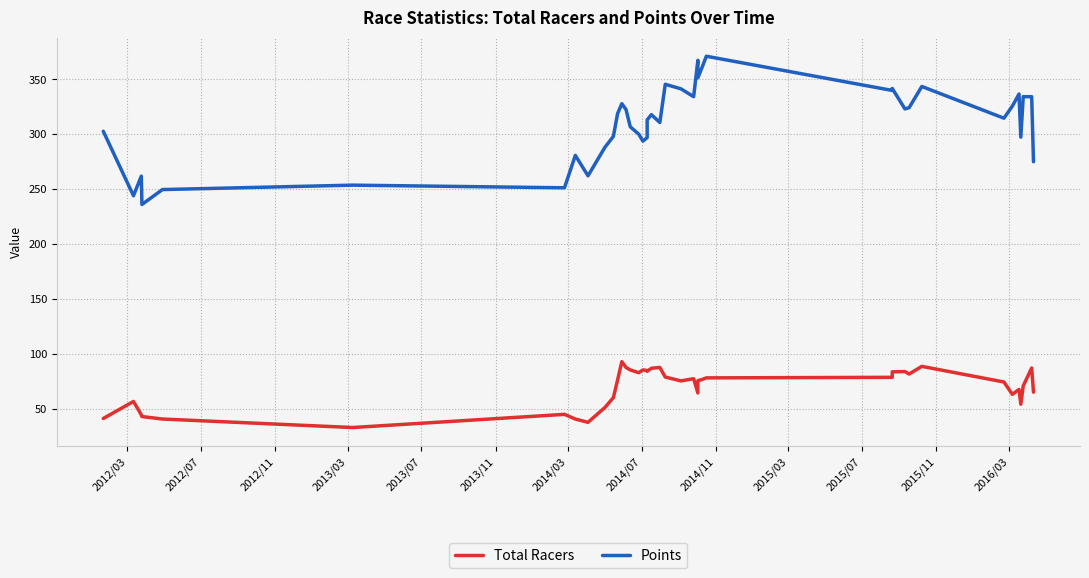

At how many categories does at least one series exceed 323?

17